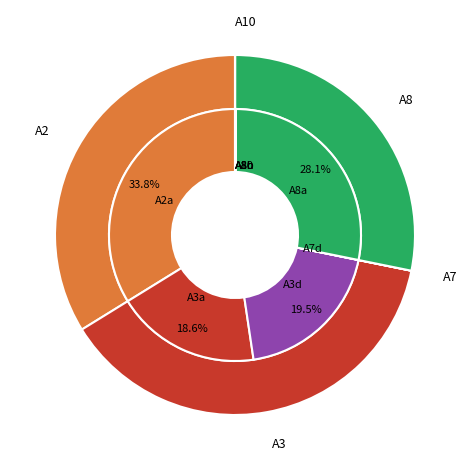

What is the total percentage of A8c and A3d?

19.5%